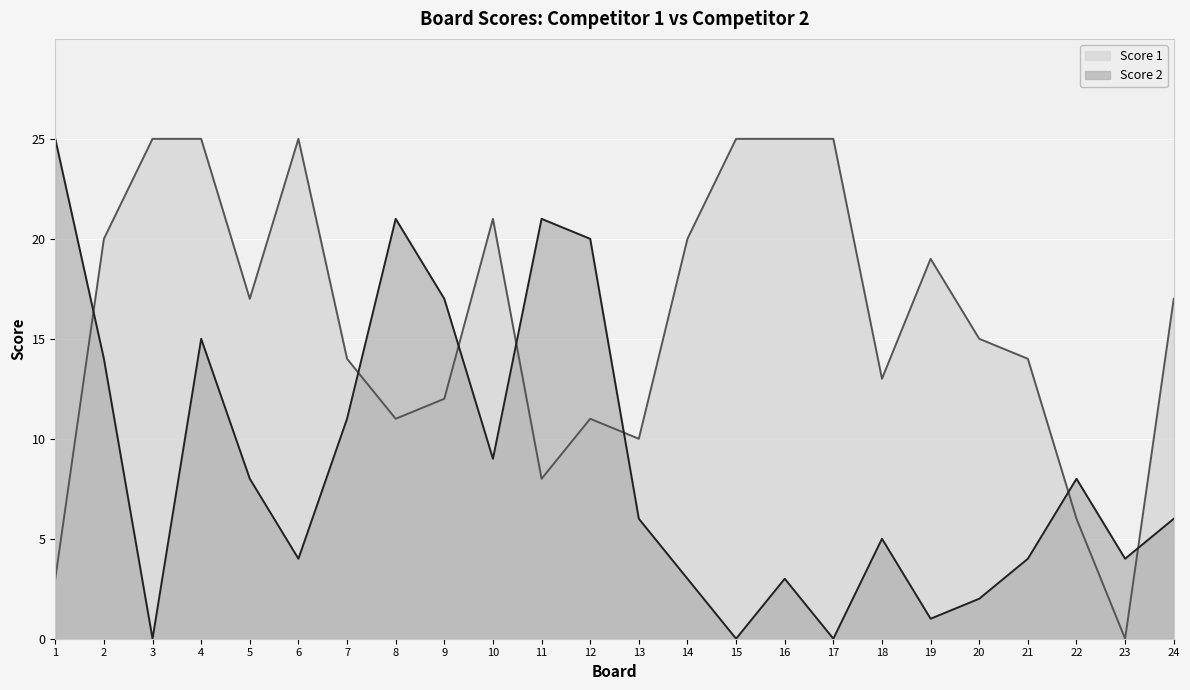

True or false: Score 1 has a value of 32 at 2.

False